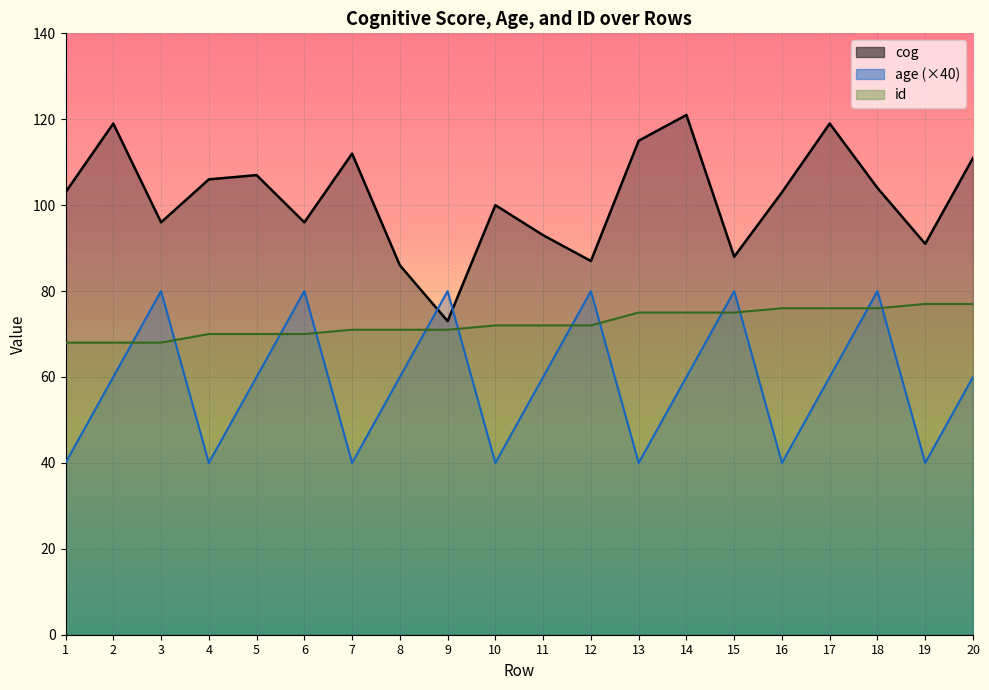

Reading left to right, what are all the values shown in this chart?

cog: 1=103	2=119	3=96	4=106	5=107	6=96	7=112	8=86	9=73	10=100	11=93	12=87	13=115	14=121	15=88	16=103	17=119	18=104	19=91	20=111
age: 1=40	2=60	3=80	4=40	5=60	6=80	7=40	8=60	9=80	10=40	11=60	12=80	13=40	14=60	15=80	16=40	17=60	18=80	19=40	20=60
id: 1=68	2=68	3=68	4=70	5=70	6=70	7=71	8=71	9=71	10=72	11=72	12=72	13=75	14=75	15=75	16=76	17=76	18=76	19=77	20=77